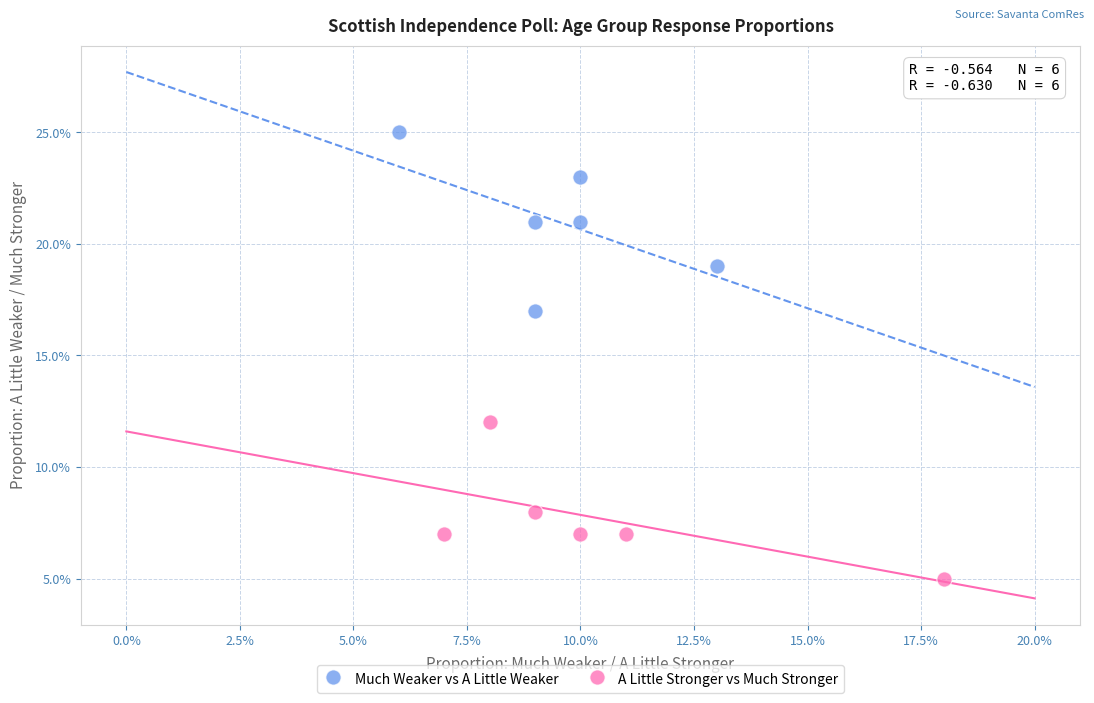

What are all the series names shown in the legend?

Much Weaker vs A Little Weaker, A Little Stronger vs Much Stronger